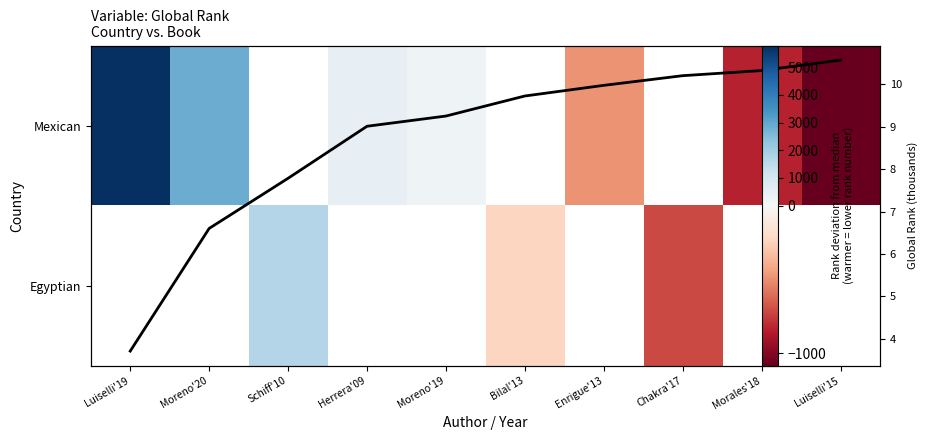

At how many categories does at least one series exceed 4207?

1